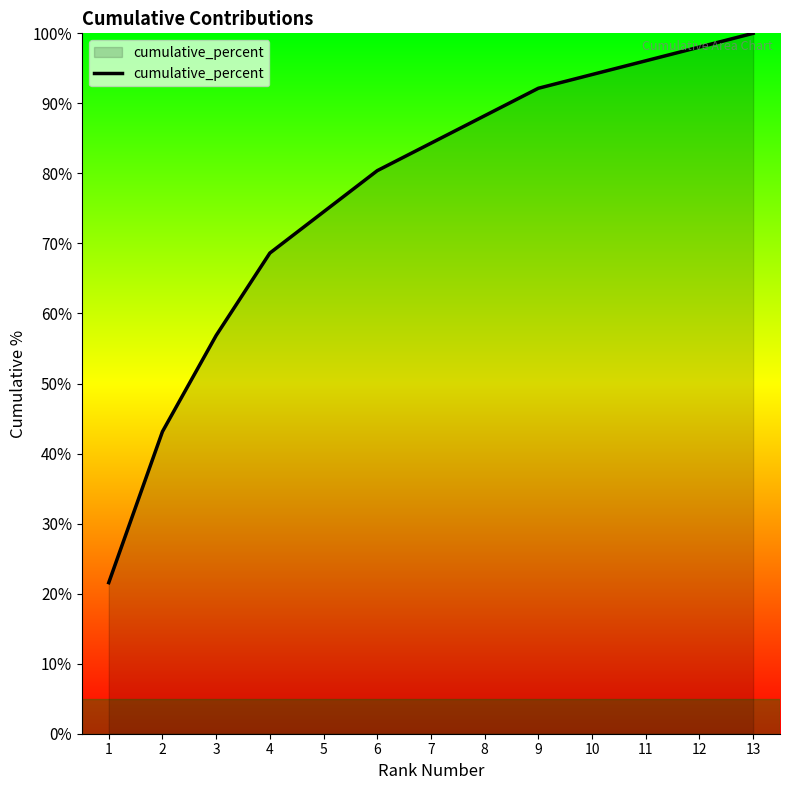

Is it true that the value at 2 is 43.1?

True